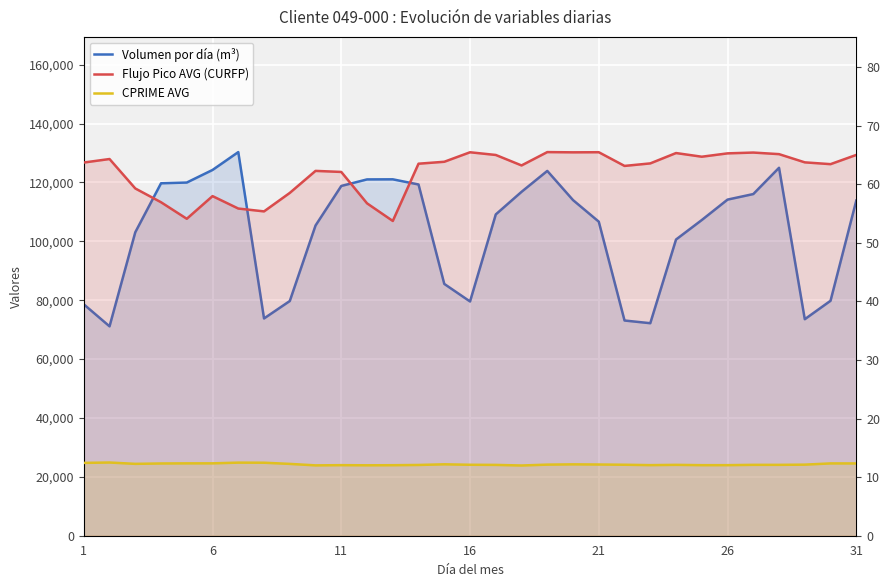

At how many categories does at least one series exceed 99268?

21